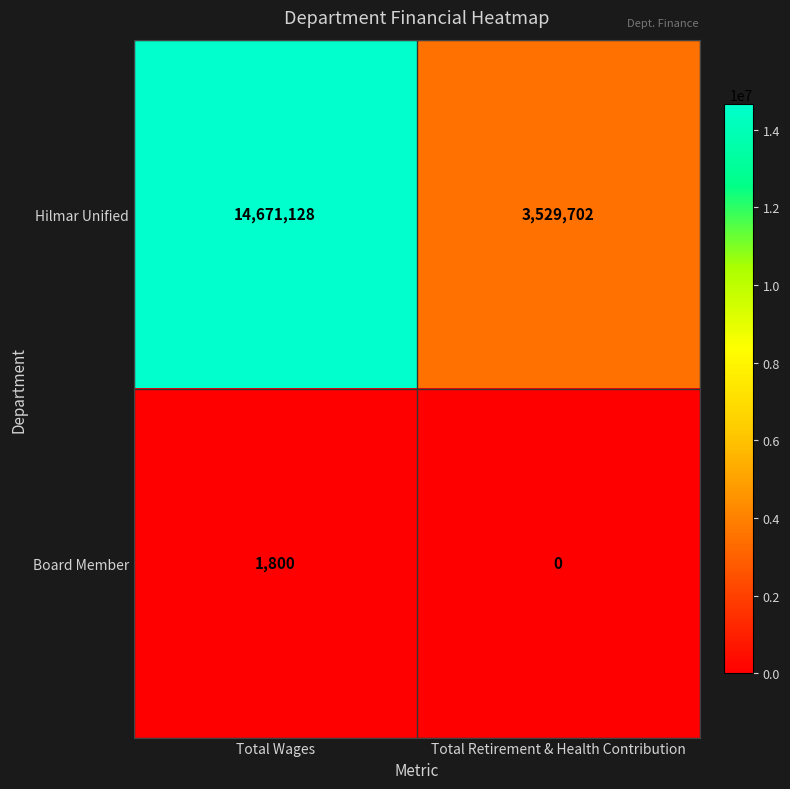

What is the spread (max minus min) of values at Total Wages?

14669328